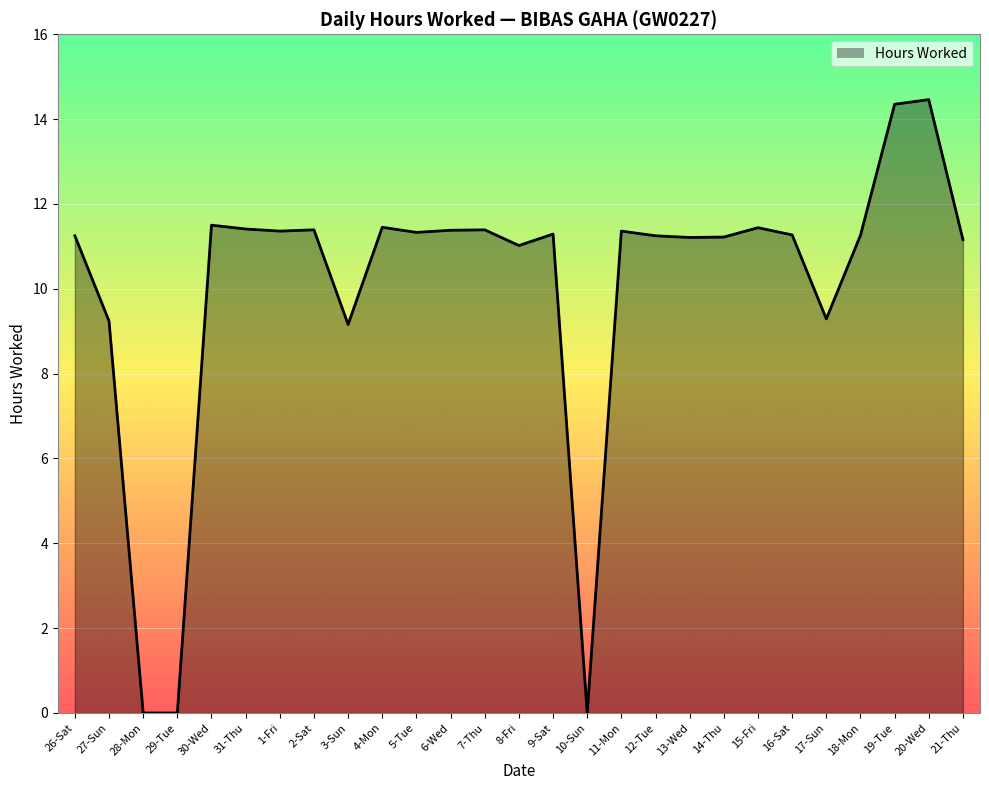

What is the difference between the maximum and minimum values?

14.5